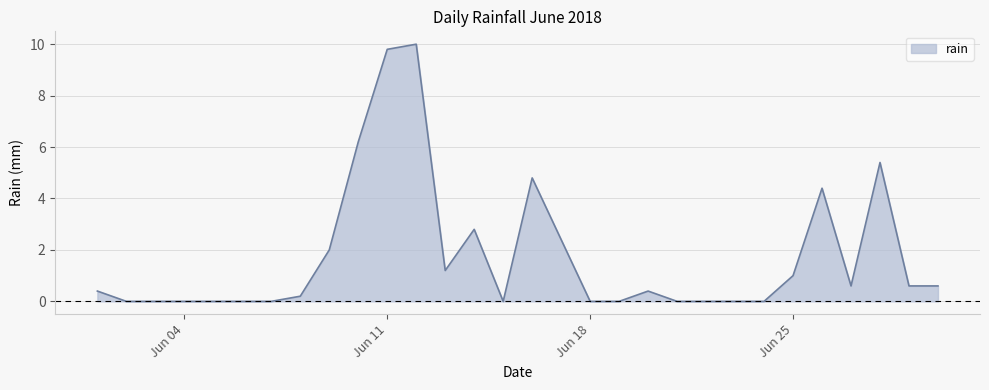

What is the sum of all values?

52.8